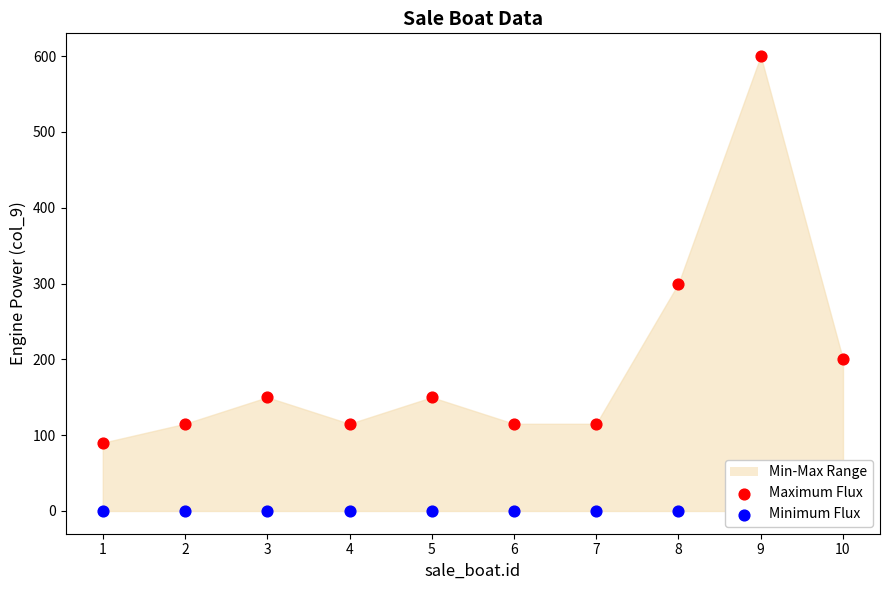

At which category is the sum across all series the highest?

9